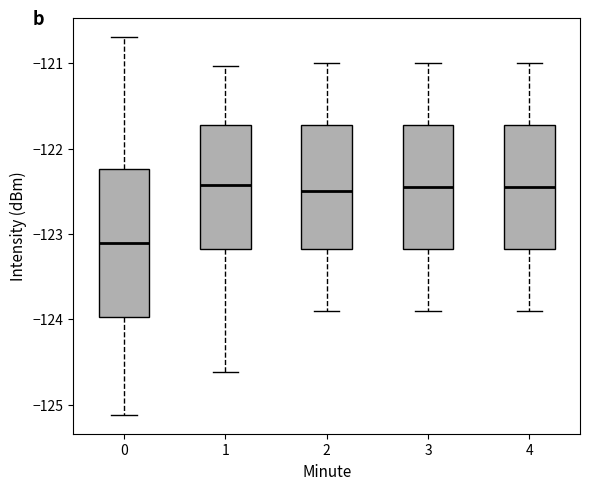

Where does the median line of the box at x = 2 sit on the y-axis? The values are not printed on the chart, so give them approximately, as read against the axis.

-122.5